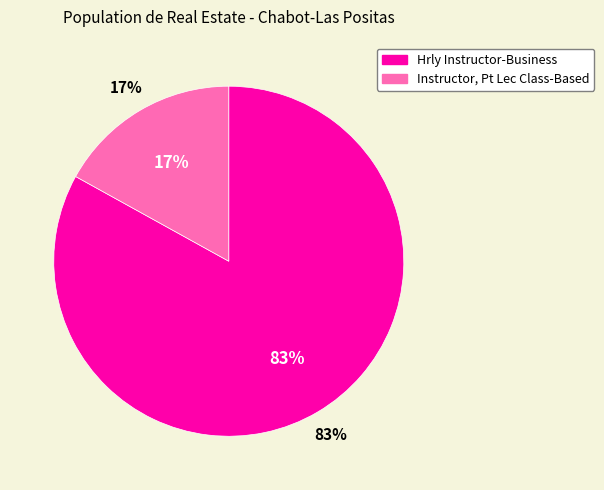

Between Instructor, Pt Lec Class-Based and Hrly Instructor-Business, which is larger?

Hrly Instructor-Business